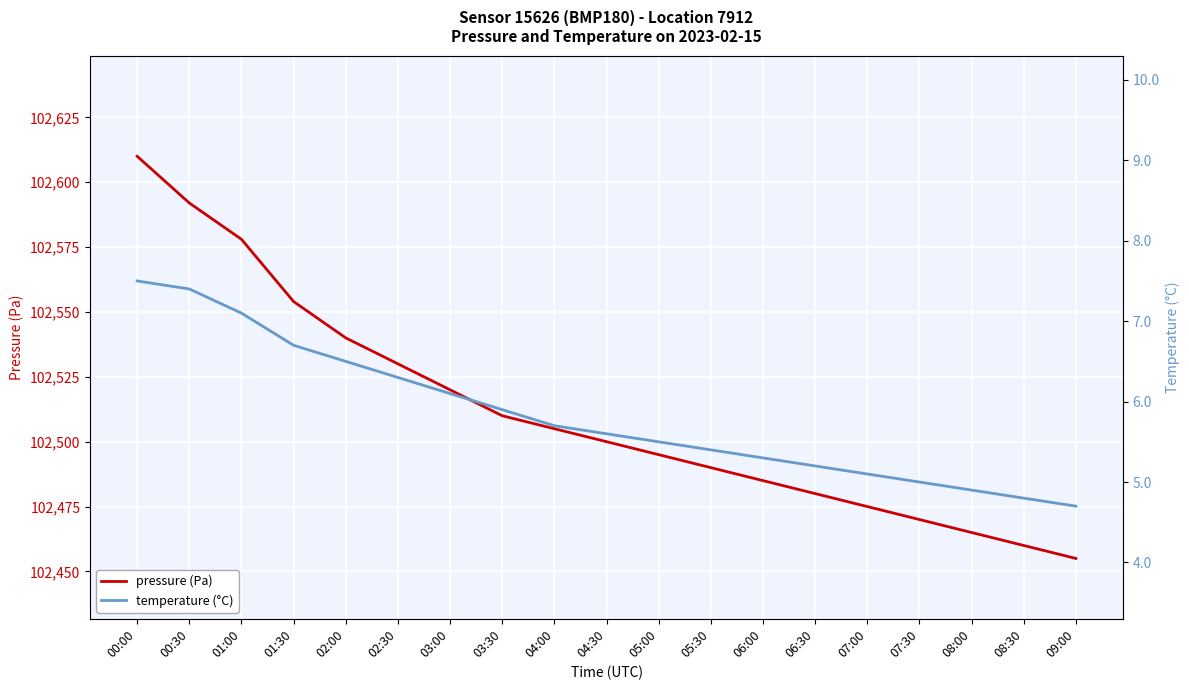

What is the sum of the temperature (°C) values at 07:00 and 07:30?

10.1